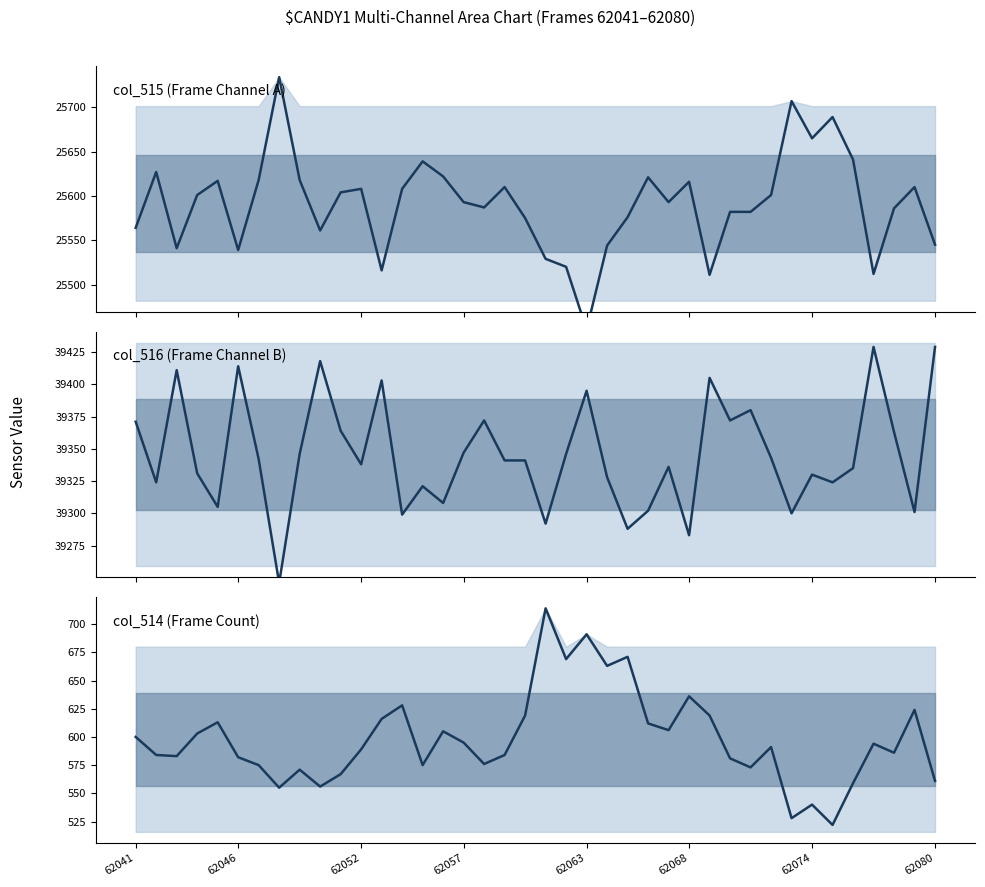

True or false: col_514 has a value of 612 at 25.

True